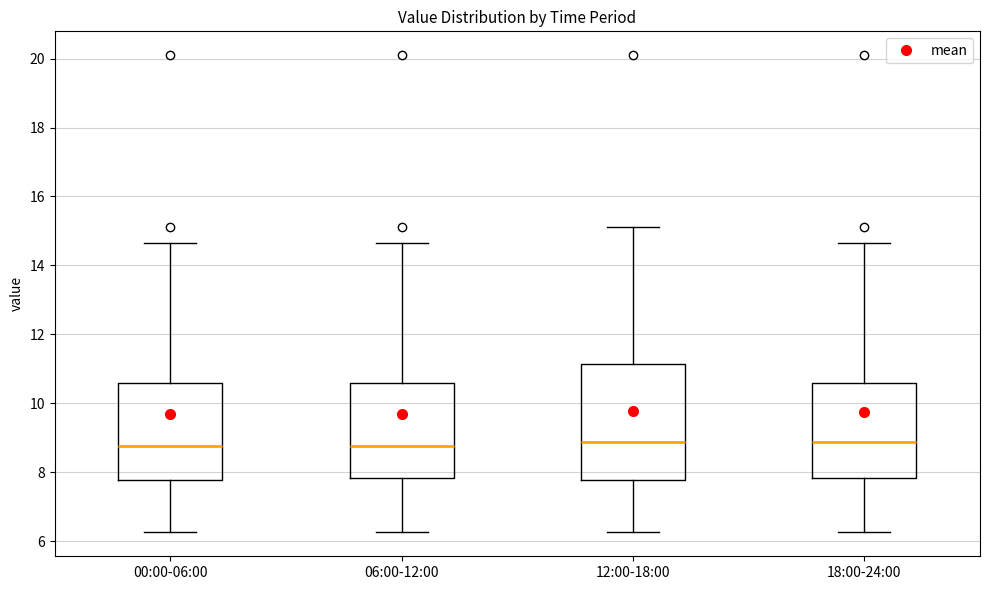

Where does the upper whisker of the box for 06:00-12:00 end on the y-axis? The values are not printed on the chart, so give them approximately, as read against the axis.

14.6